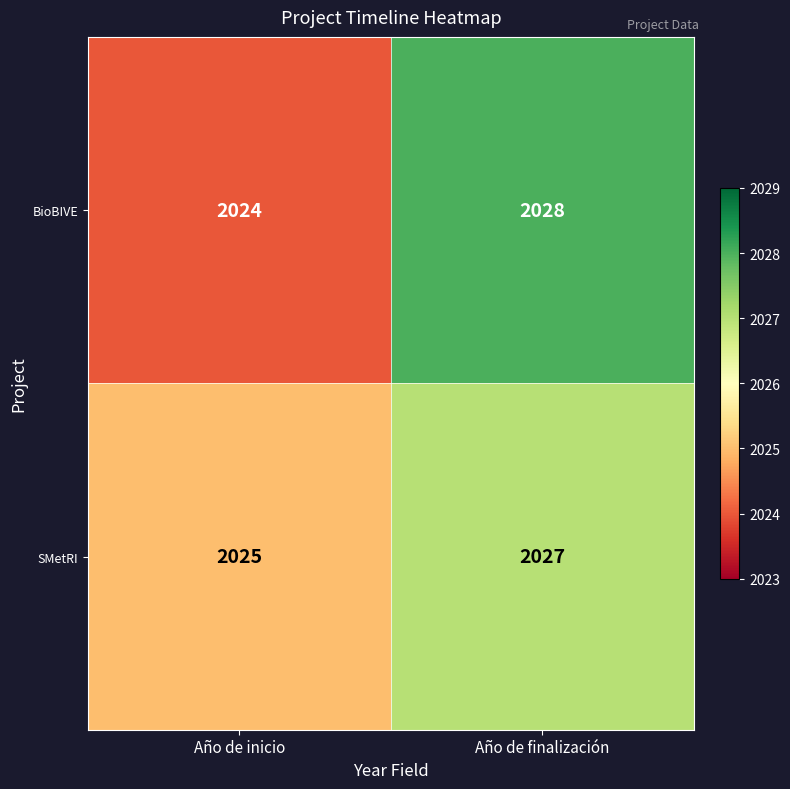

The value of SMetRI at Año de inicio is 651. True or false?

False